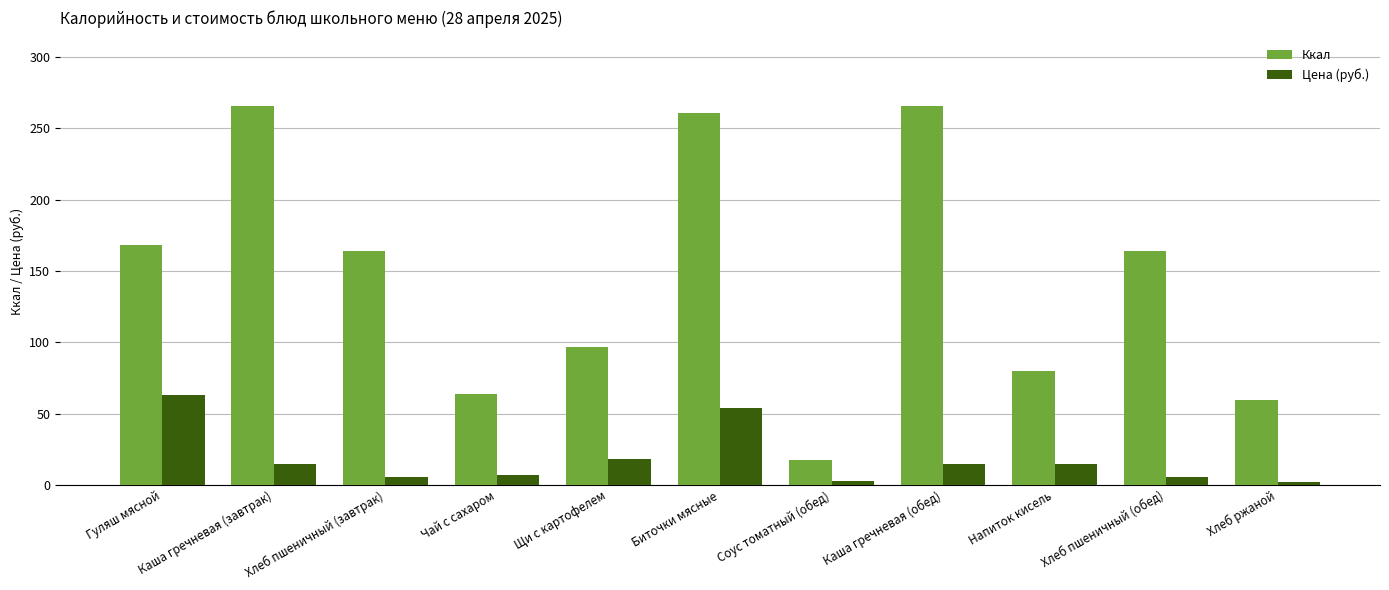

Rank the series by their average value, from lowest to highest.

Цена (руб.), Ккал